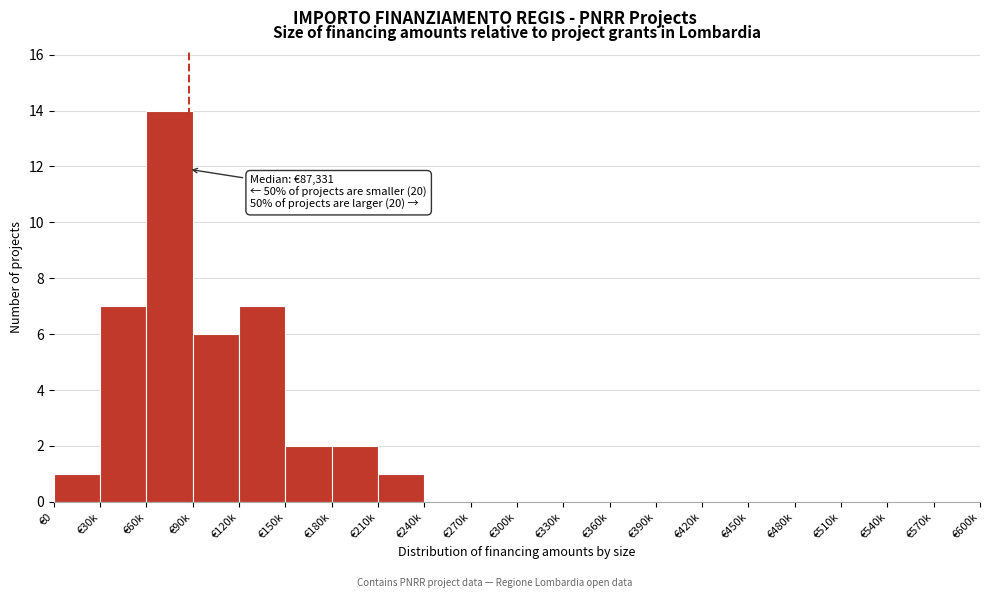

Reading left to right, transcribe all the data shown in this chart.

€0=1	€30k=7	€60k=14	€90k=6	€120k=7	€150k=2	€180k=2	€210k=1	€240k=0	€270k=0	€300k=0	€330k=0	€360k=0	€390k=0	€420k=0	€450k=0	€480k=0	€510k=0	€540k=0	€570k=0